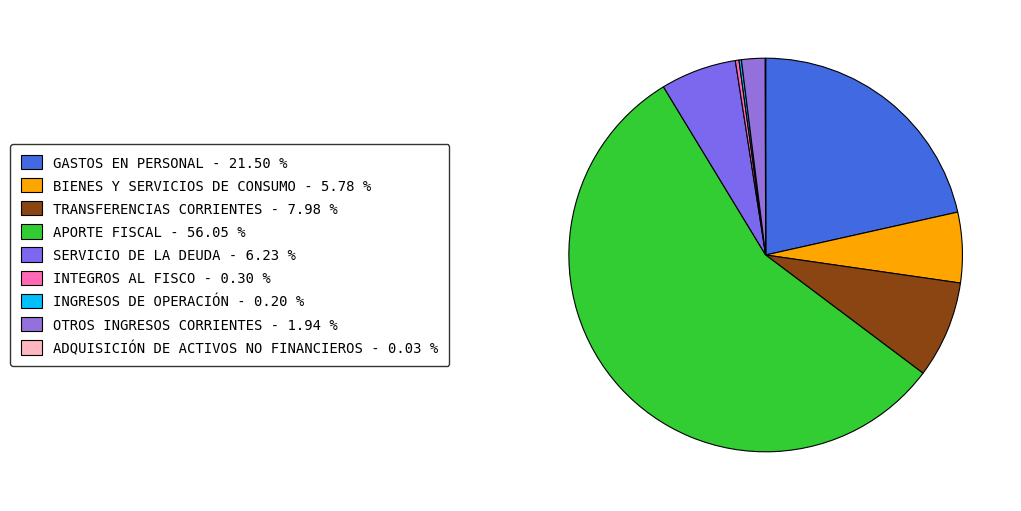

What is the largest slice in the pie chart?

APORTE FISCAL